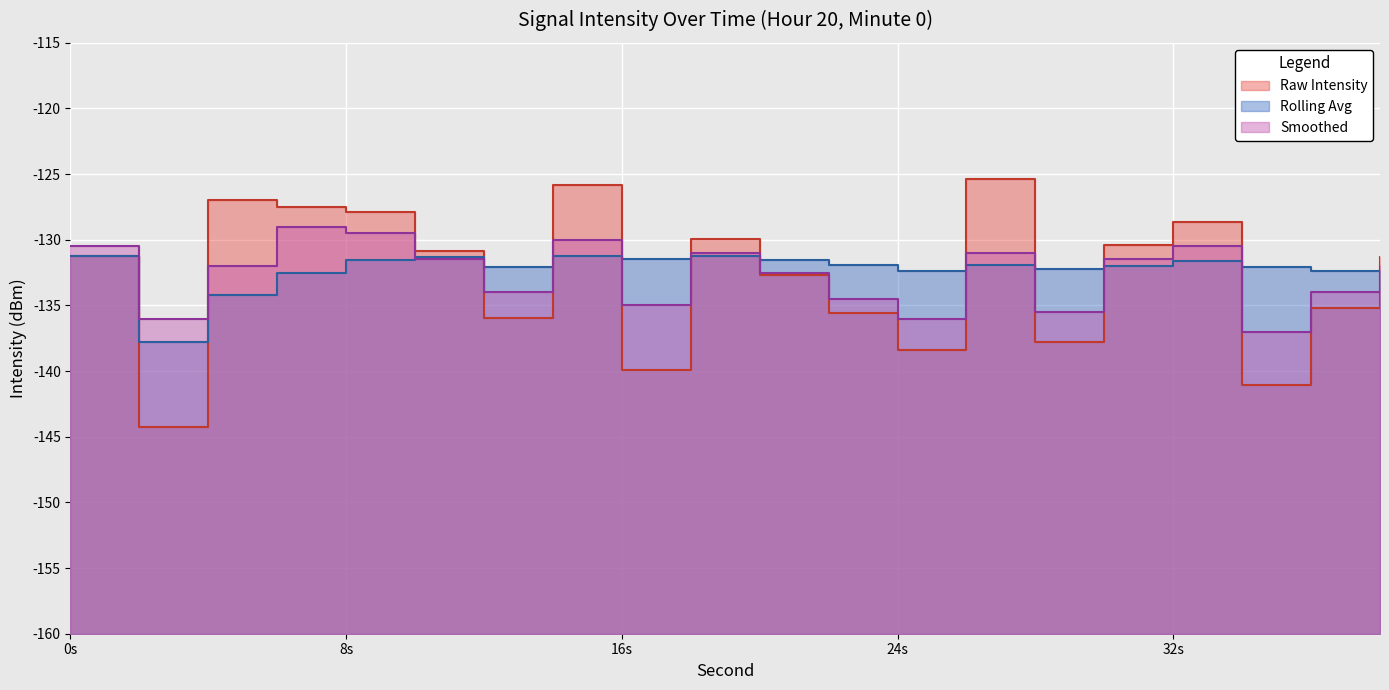

Between 6 and 22, which series saw the biggest shift?

intensity(dBm)